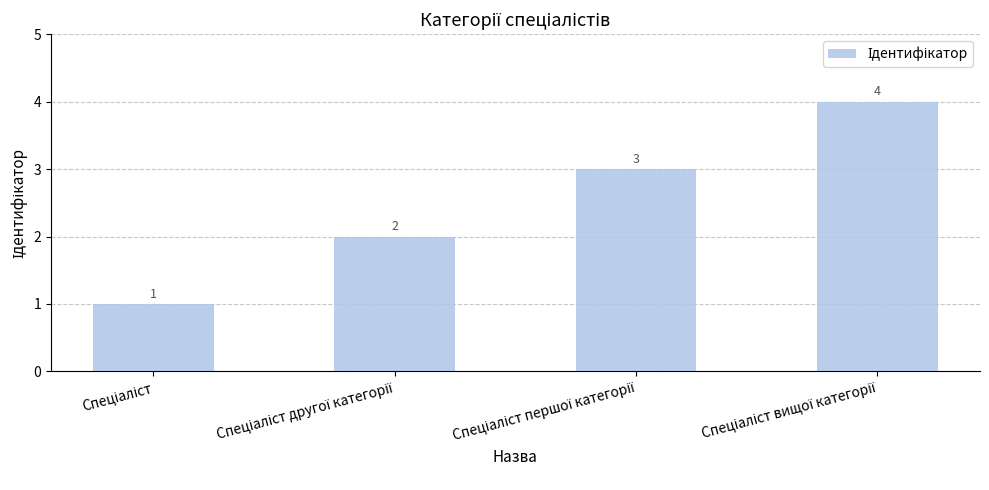

What is the maximum value shown in the chart?

4